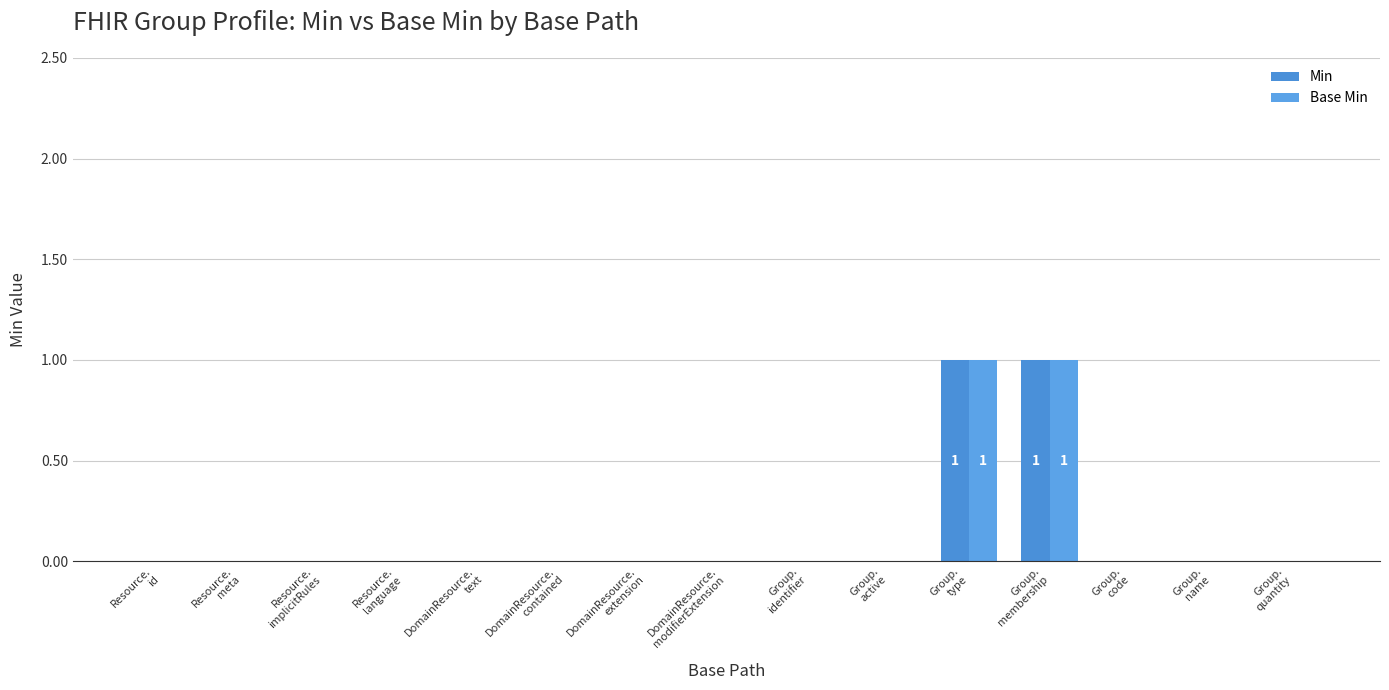

Which series has the largest total across all categories?

Min